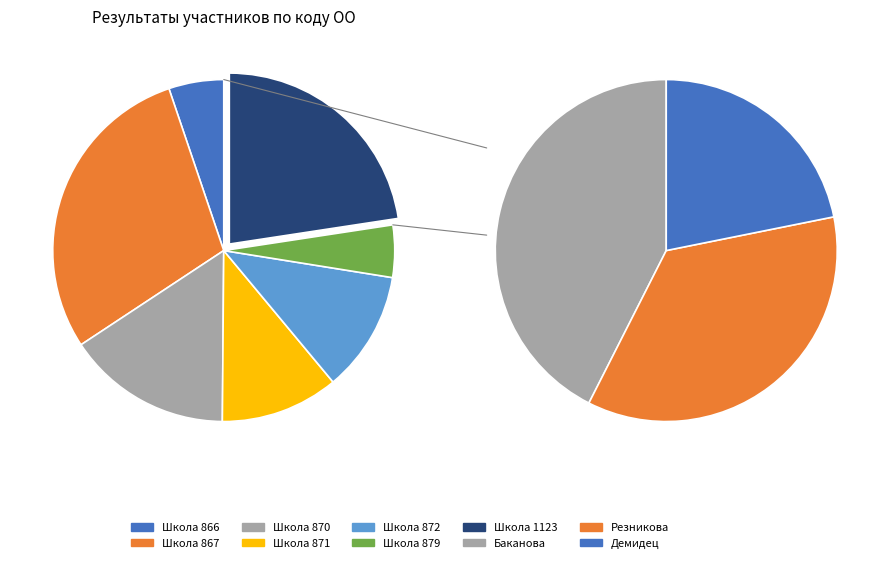

To the nearest percent, what is the difference between the 879 and 870 slice percentages?

11%